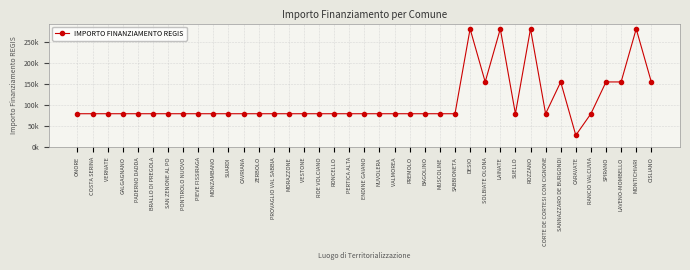

Rank the categories by value from highest to lowest.

DESIO, LAINATE, ROZZANO, MONTICHIARI, SOLBIATE OLONA, SANNAZZARO DE BURGONDI, SPIRANO, LAVENO-MOMBELLO, CISLIANO, ONORE, COSTA SERINA, VERNATE, GALGAGNANO, PADERNO DADDA, BRALLO DI PREGOLA, SAN ZENONE AL PO, PONTIROLO NUOVO, PIEVE FISSIRAGA, MONZAMBANO, SUARDI, CAVRIANA, ZERBOLO, PROVAGLIO VAL SABBIA, MORAZZONE, VESTONE, ROE VOLCIANO, RONCELLO, PERTICA ALTA, ENDINE GAIANO, NUVOLERA, VALMOREA, PREMOLO, BAGOLINO, MUSCOLINE, SABBIONETA, SUELLO, CORTE DE CORTESI CON CIGNONE, RANCIO VALCUVIA, CARAVATE